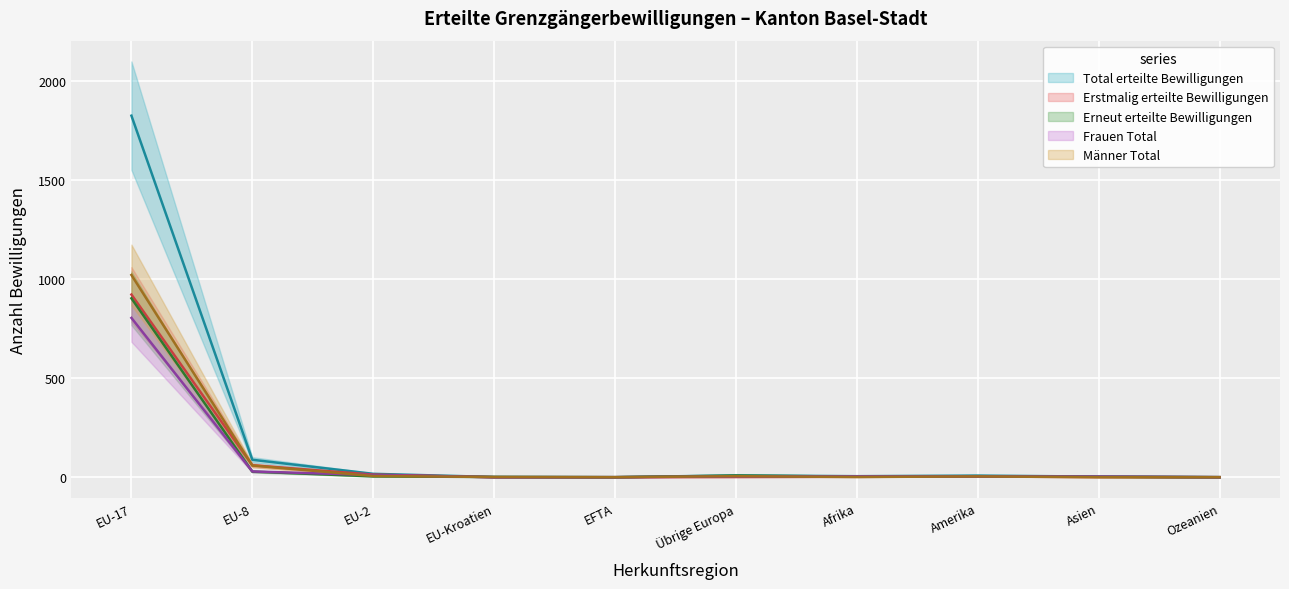

The value of Frauen Total at Übrige Europa is 4. True or false?

True